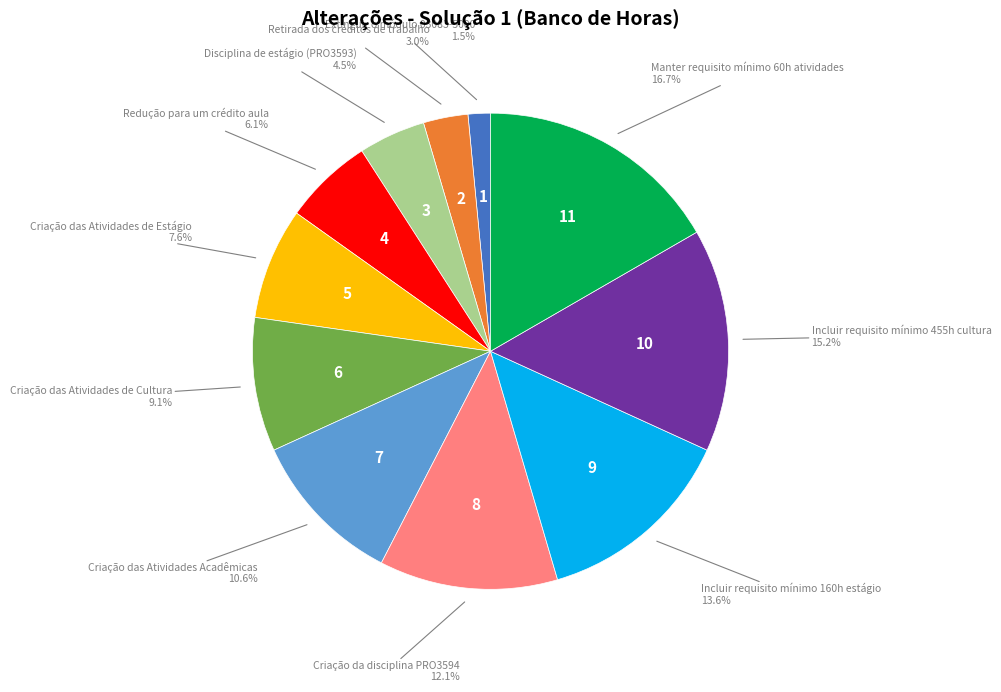

Is there a majority slice in this chart?

No